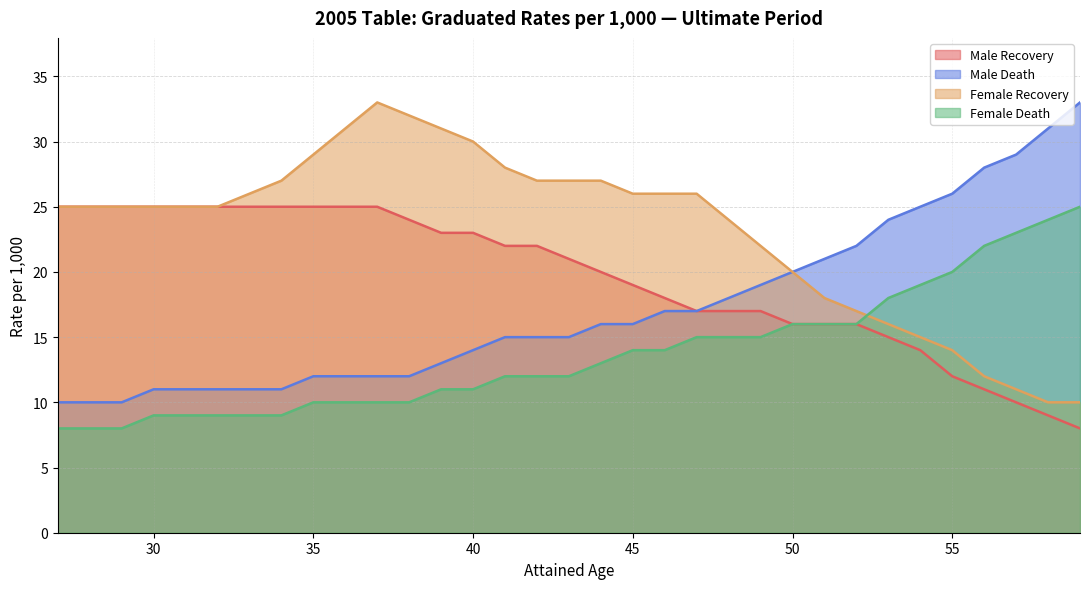

What is the minimum value shown in the chart?

8